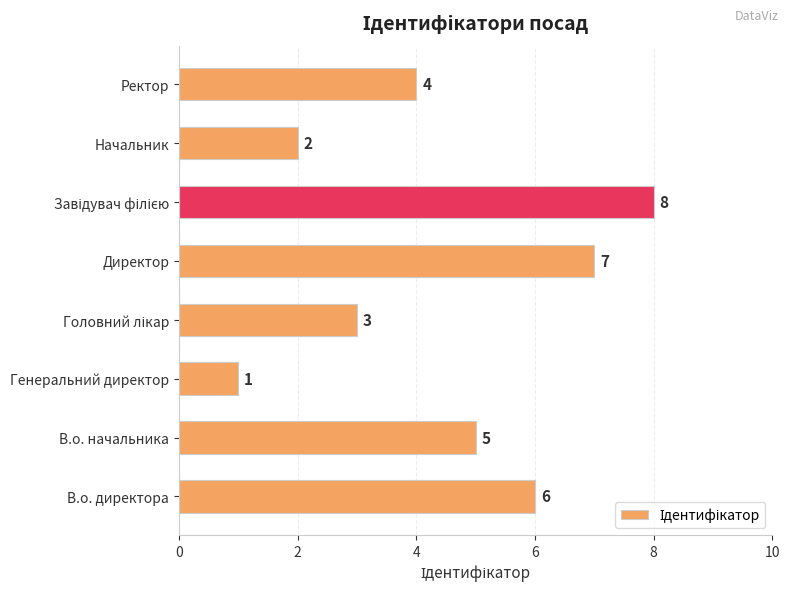

What is the sum of the values at В.о. начальника and Директор?

12